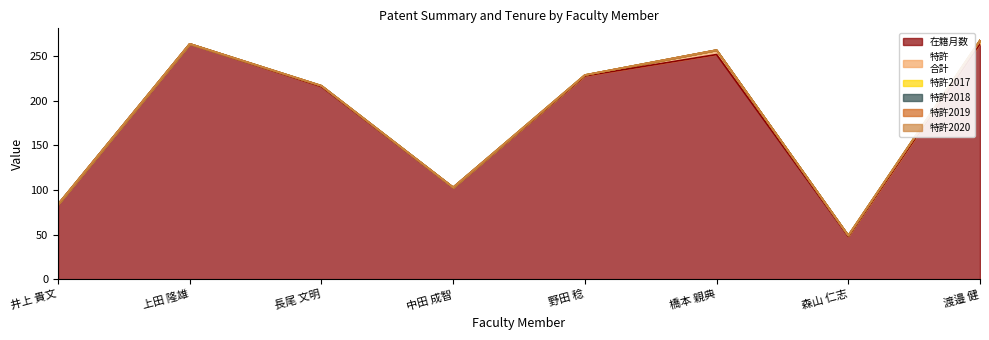

Reading right to left, what are all the values shown in this chart?

在籍月数: 264	48	252	228	103	216	264	84
特許
合計: 3	1	5	1	0	1	0	0
特許2017: 1	0	0	0	0	0	0	0
特許2018: 0	0	0	0	0	0	0	0
特許2019: 0	0	0	0	0	0	0	0
特許2020: 0	0	0	0	0	0	0	0